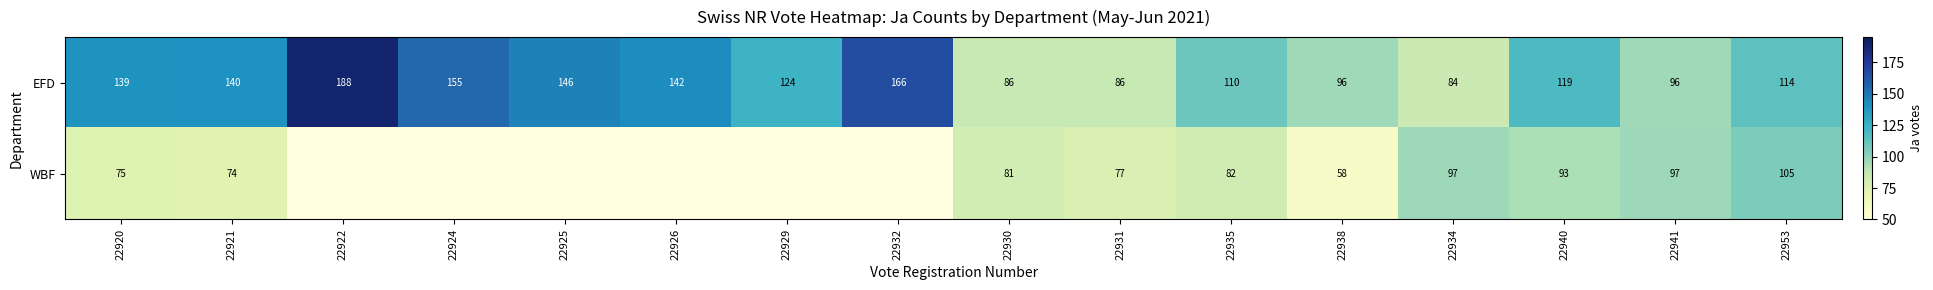

What is the total value across all series at 22940?

212